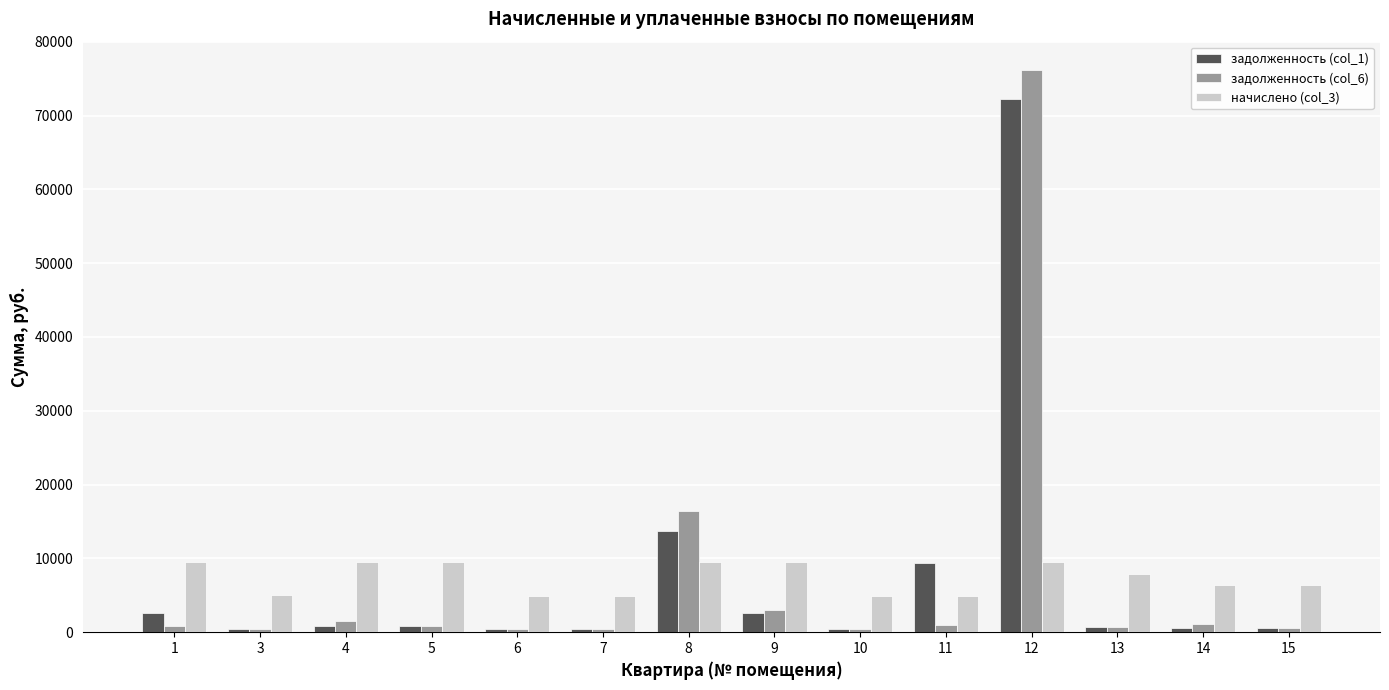

Is the value of задолженность (col_6) at 13 greater than the value of начислено (col_3) at 12?

No